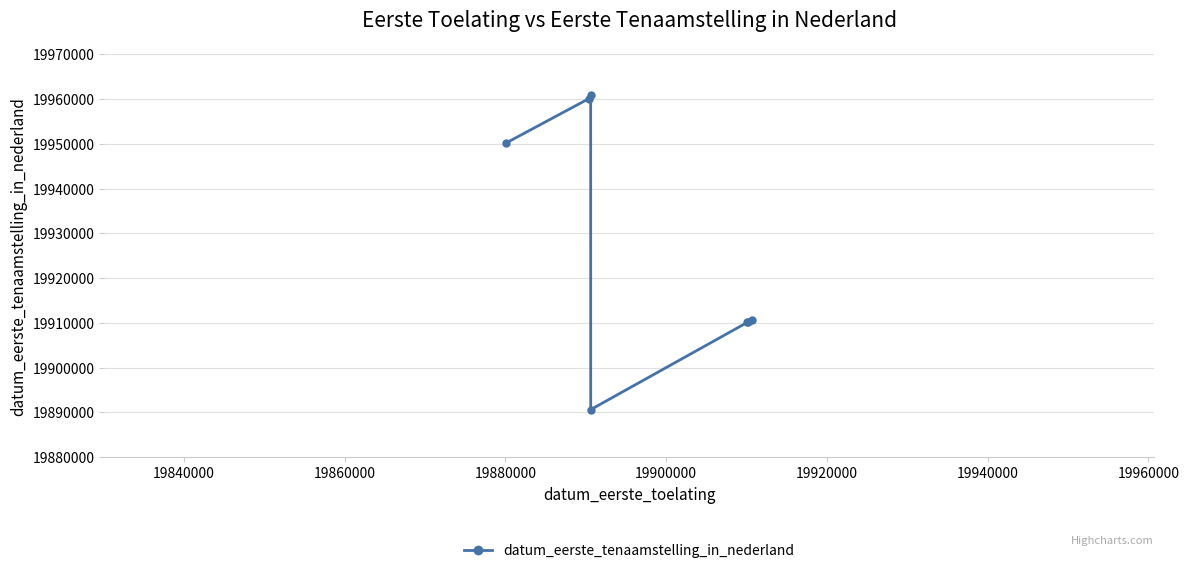

What is the greatest value displayed?

19960930